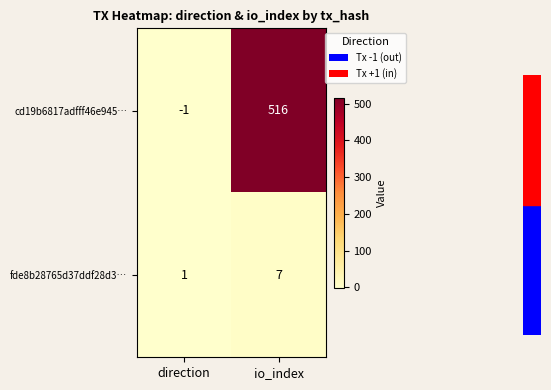

At which category is the sum across all series the highest?

io_index